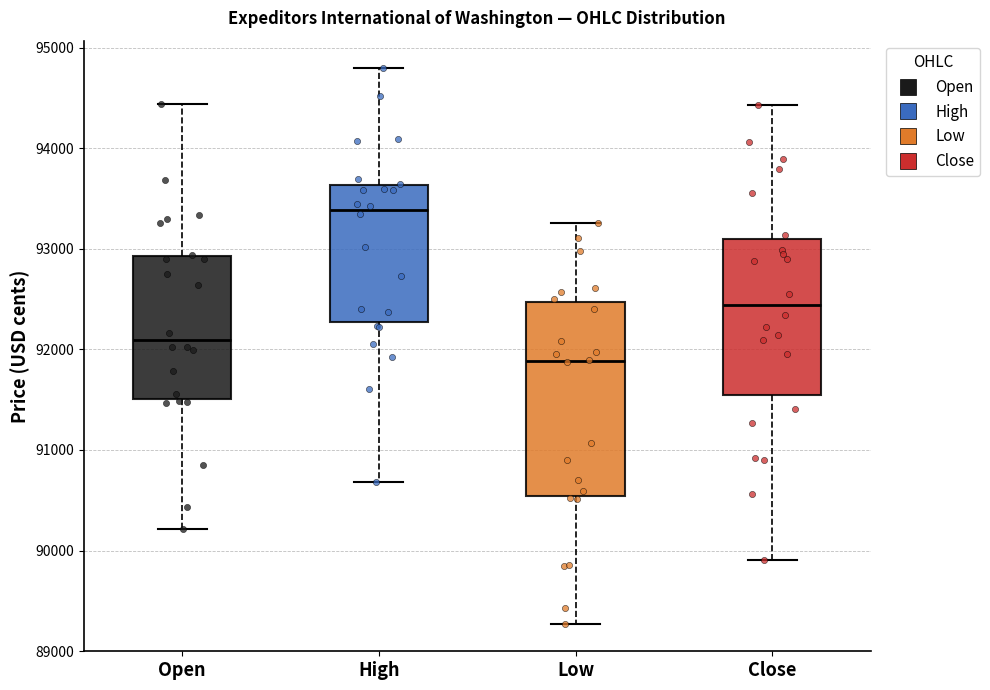

Where does the median line of the box for Low sit on the y-axis? The values are not printed on the chart, so give them approximately, as read against the axis.

91900